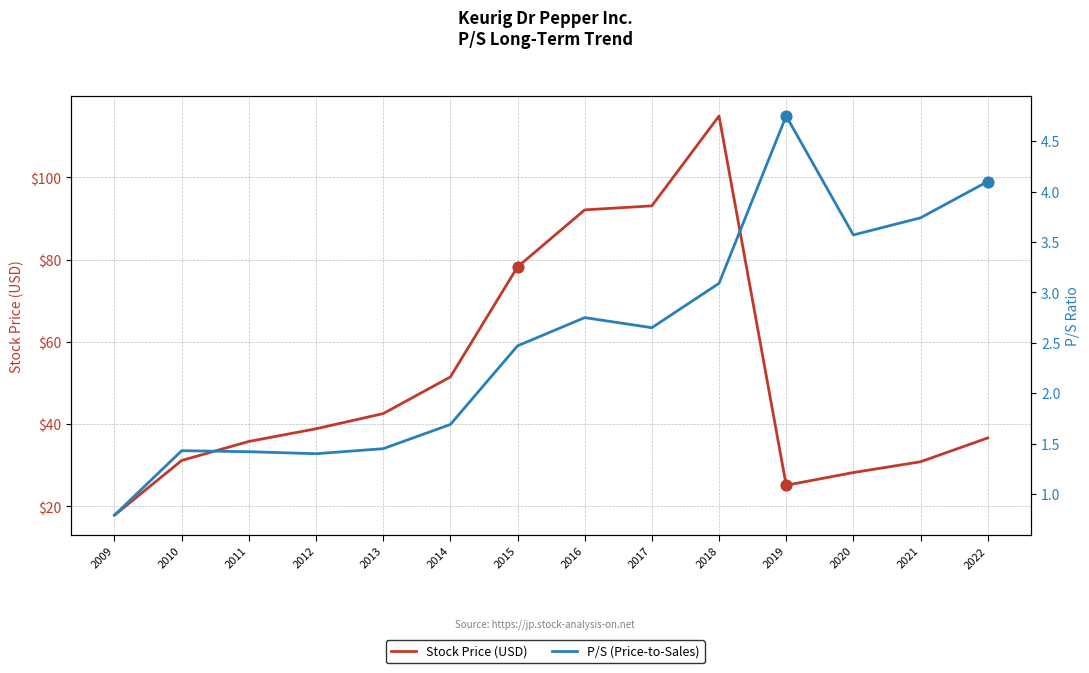

At which category is the sum across all series the highest?

2018